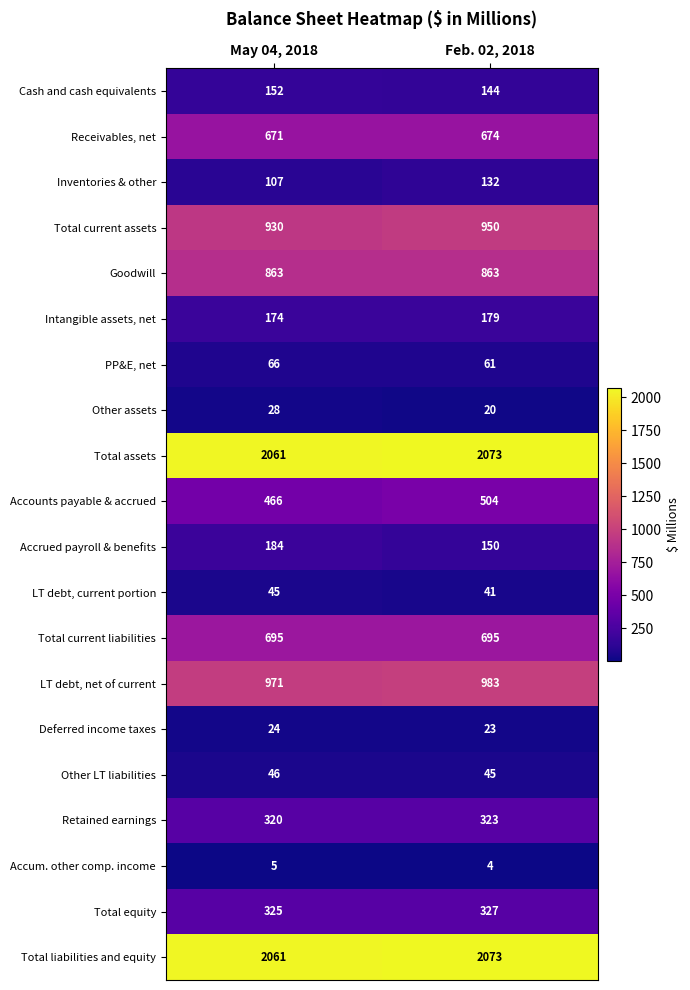

The Total current assets series shows 950 at Feb. 02, 2018. True or false?

True